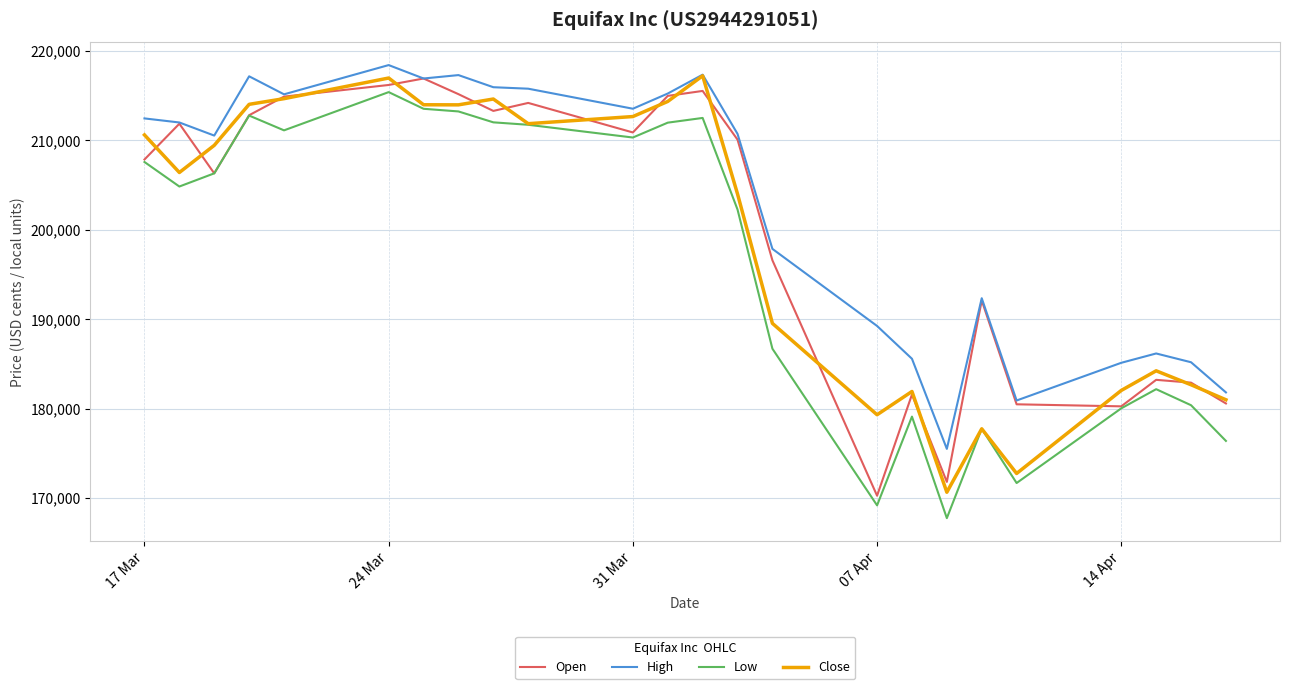

True or false: Low and High cross at least once.

False